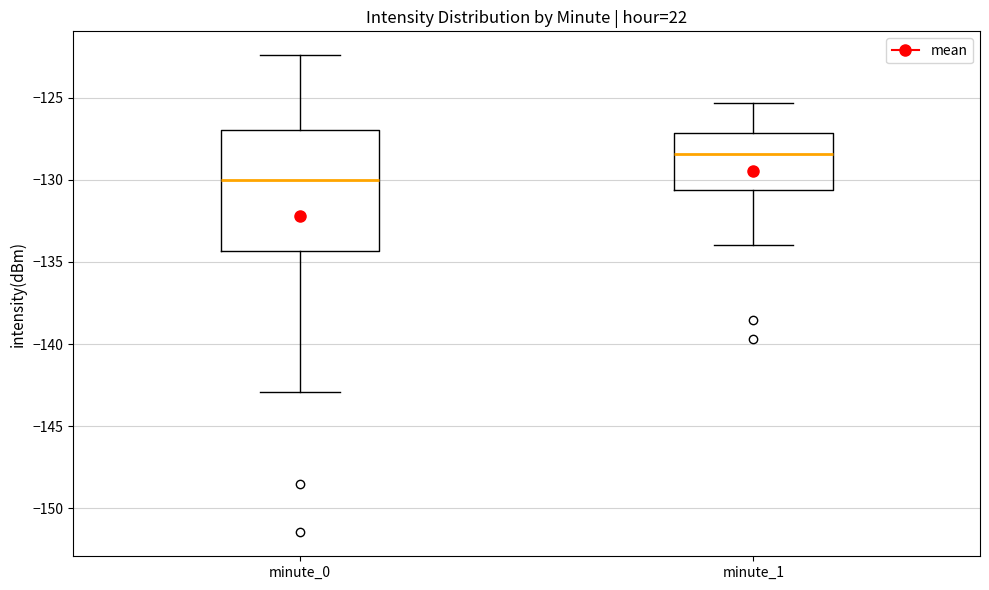

Reading left to right, read every box against the y-axis: the position of its median line, the range the box covers, and the ends of its whiskers. The values are not printed on the chart, so give them approximately, as read against the axis.

minute_0: median -130.0, box -134.5 to -127.0, whiskers -143.0 to -122.5
minute_1: median -128.5, box -130.5 to -127.0, whiskers -134.0 to -125.5